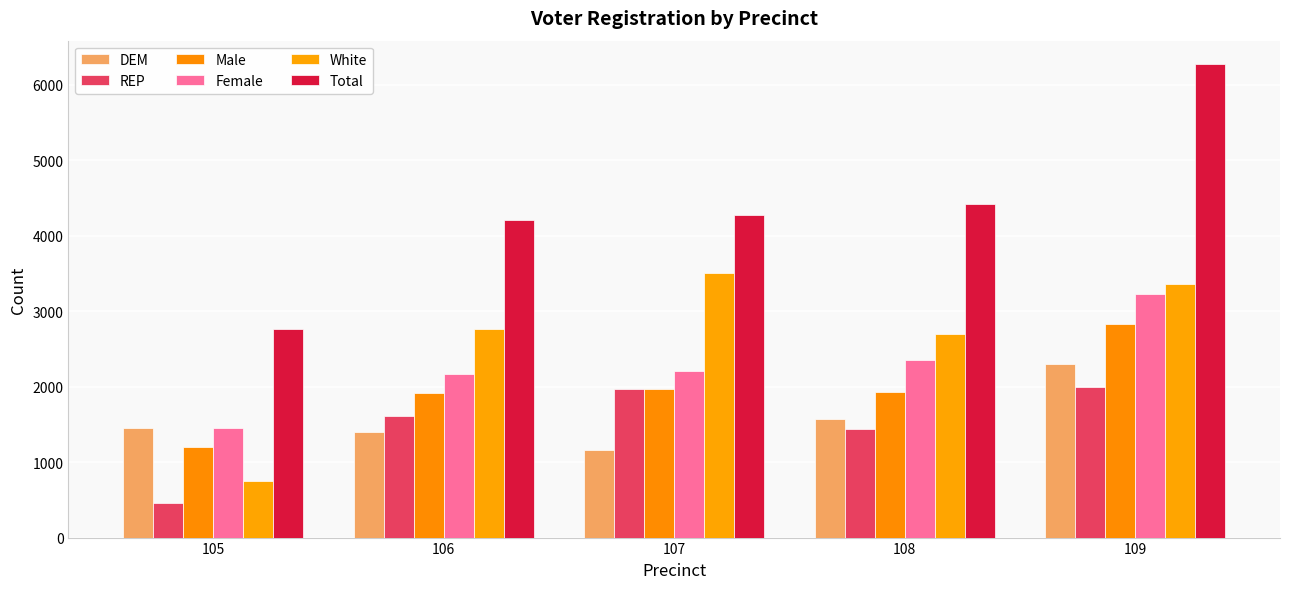

Are the bars grouped side by side (vs. stacked)?

Yes